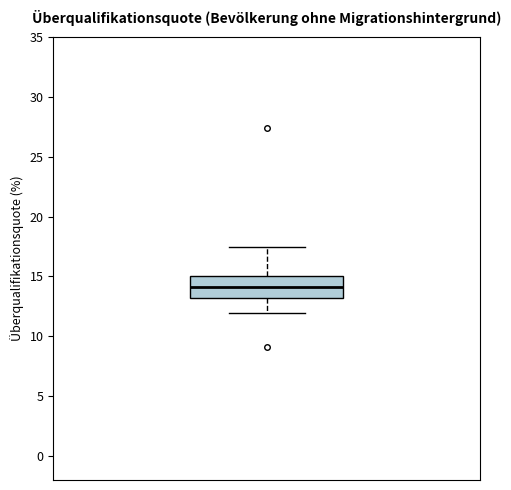

Where does the median line of the box sit on the y-axis? The values are not printed on the chart, so give them approximately, as read against the axis.

14.0